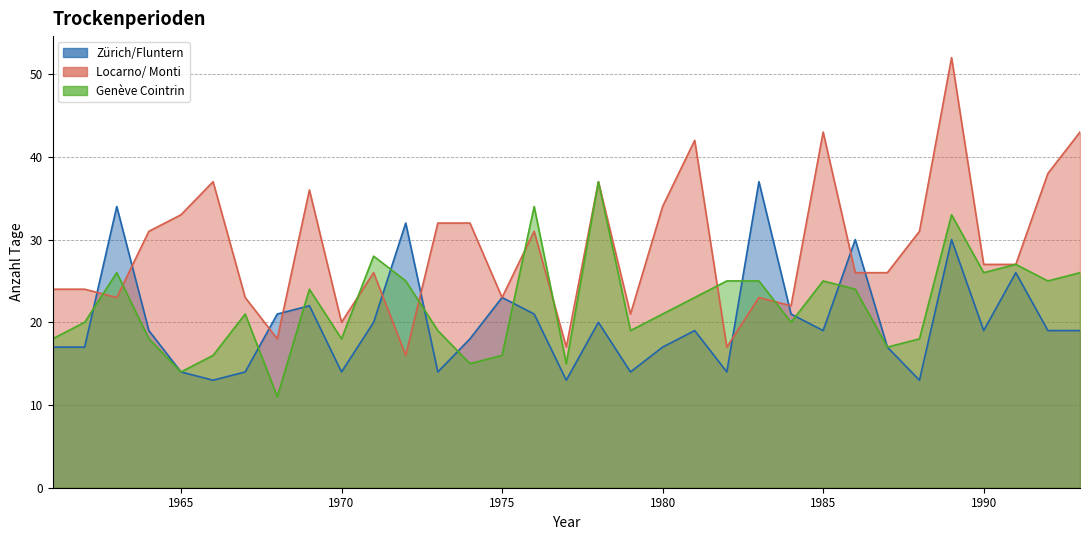

List the labels in order of Genève Cointrin value, smallest first.

1968, 1965, 1974, 1977, 1966, 1975, 1987, 1961, 1964, 1970, 1988, 1973, 1979, 1962, 1984, 1967, 1980, 1981, 1969, 1986, 1972, 1982, 1983, 1985, 1992, 1963, 1990, 1993, 1991, 1971, 1989, 1976, 1978